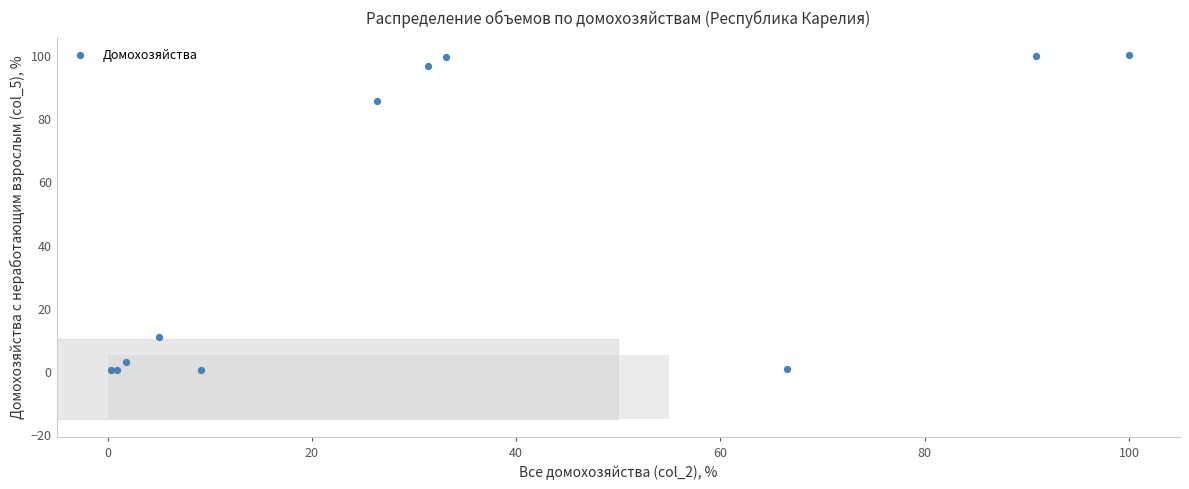

What Y value in the scatter plot is closest to 50?

85.4